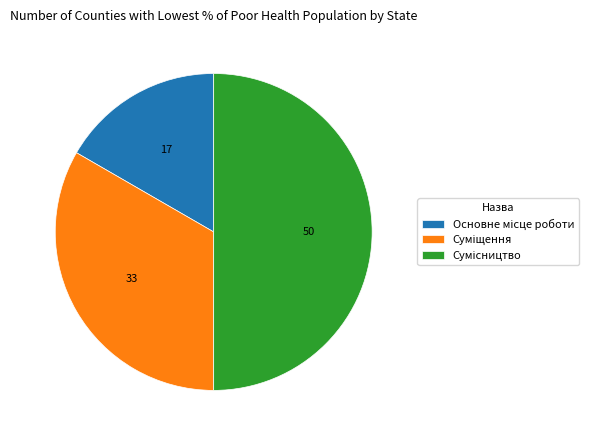

How many slices are in this pie chart?

3